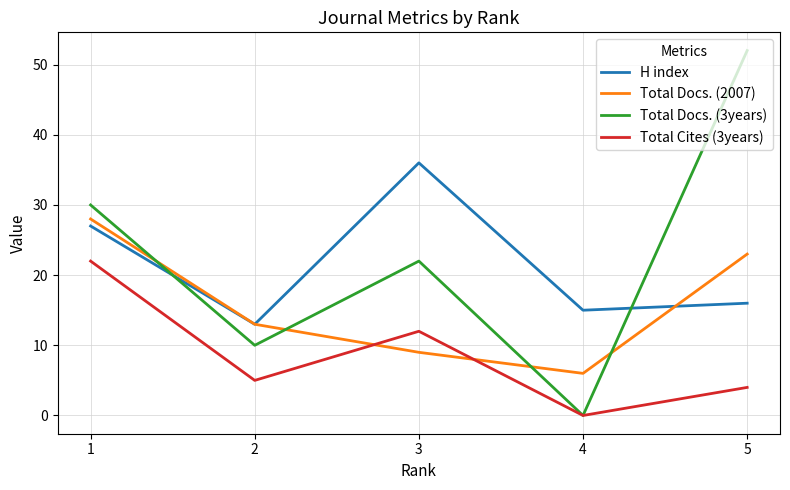

The value of H index at 2 is 9. True or false?

False